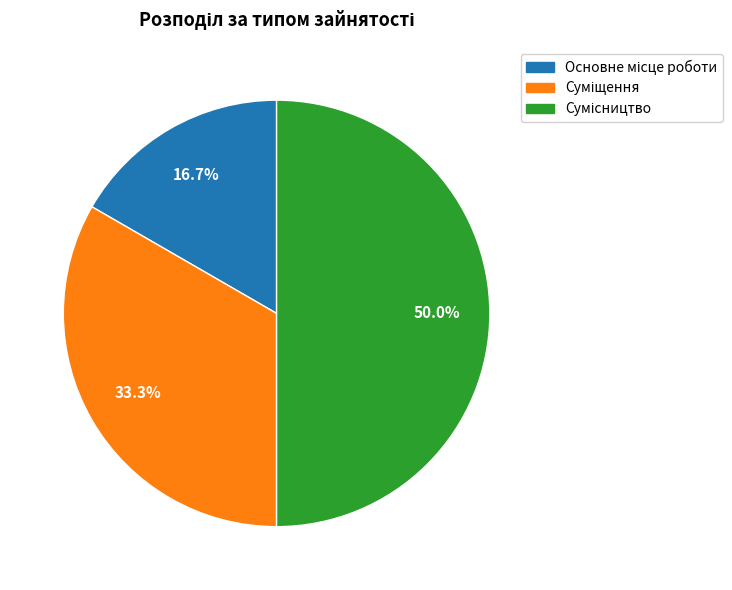

How many segments does this pie chart have?

3